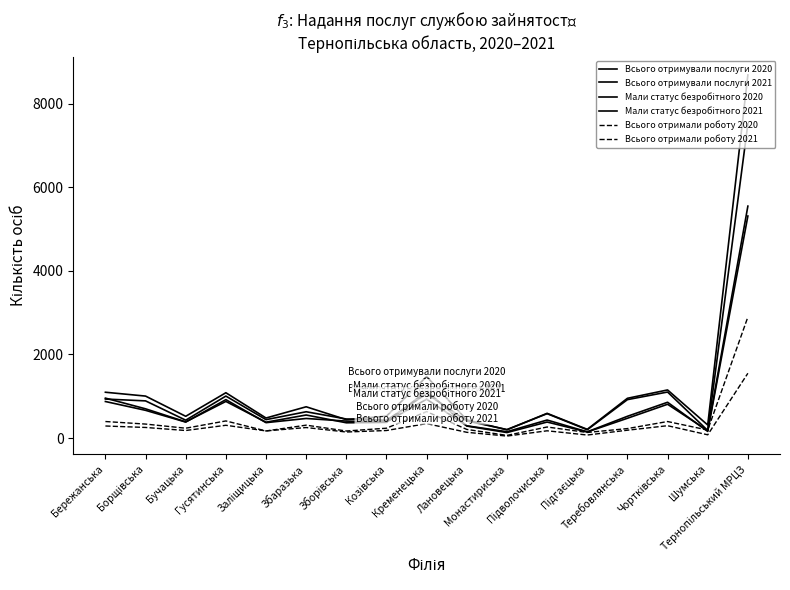

What is the label of the 8th point from the left?

Козівська